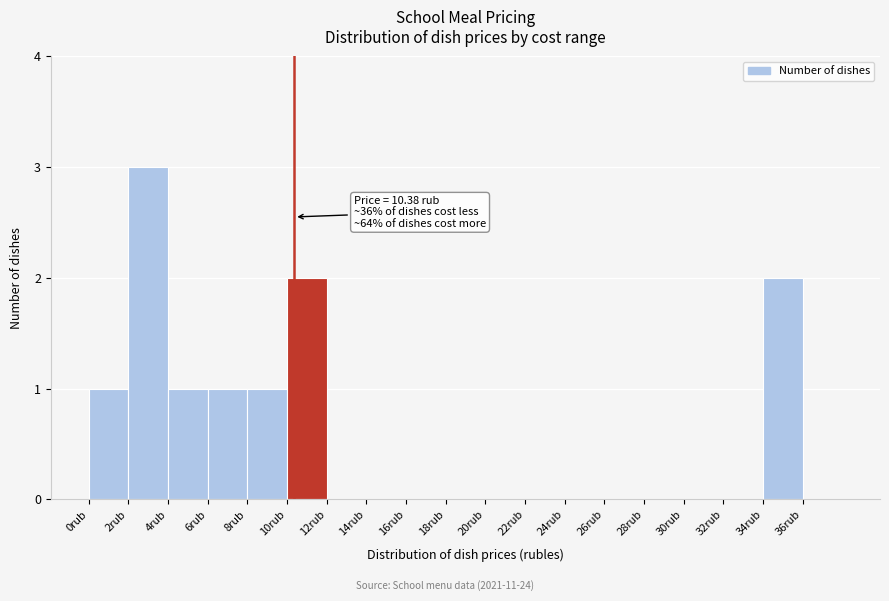

Which range on the x-axis has the tallest bar?

2 to 4